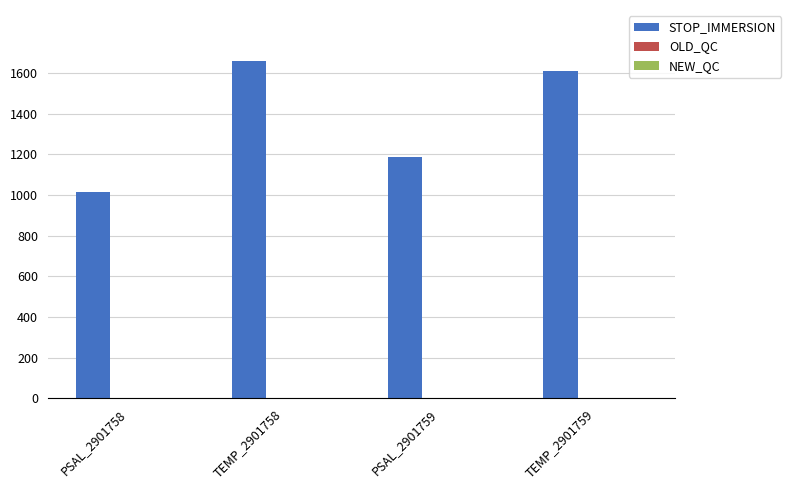

What is the maximum value shown in the chart?

1660